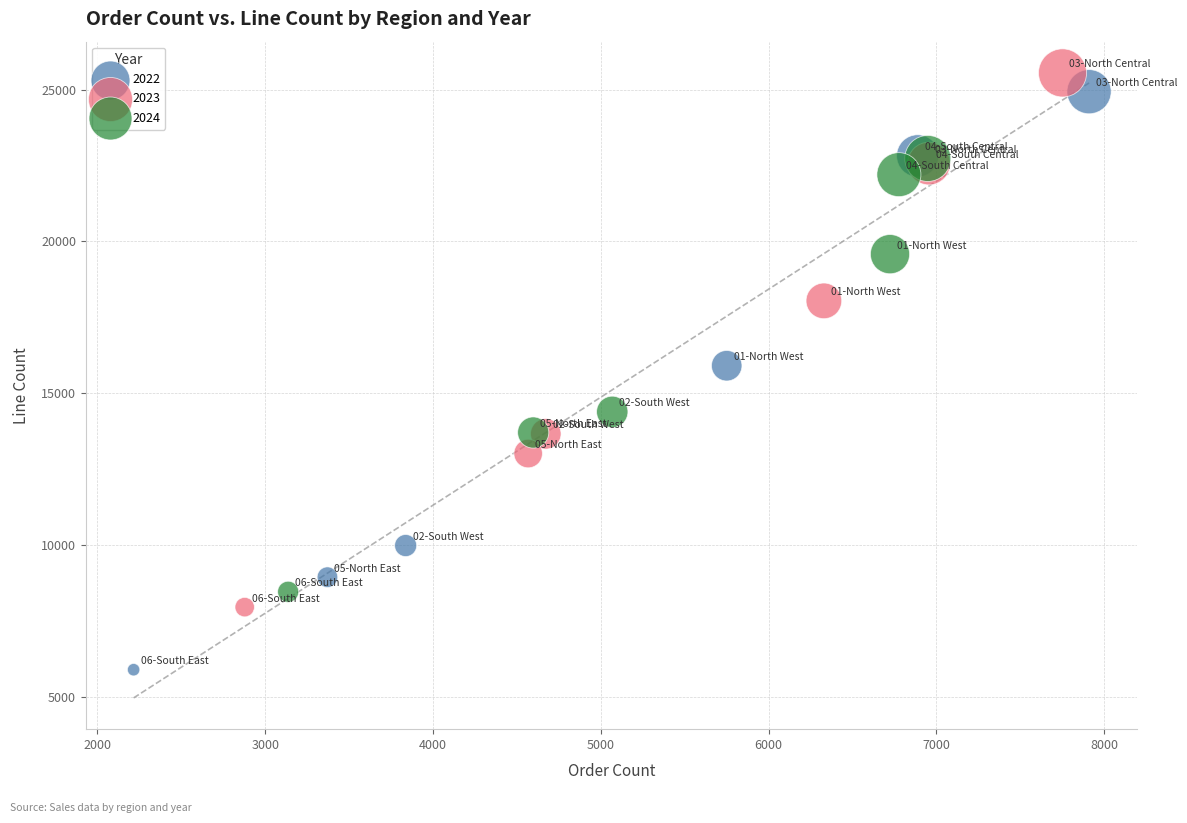

Which series reaches the minimum Y coordinate?

2022